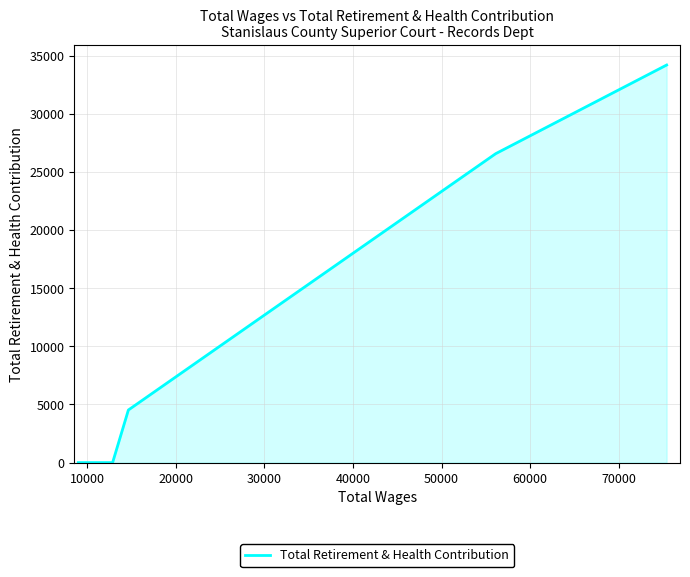

True or false: the data has more than 1 interior local peaks.

False